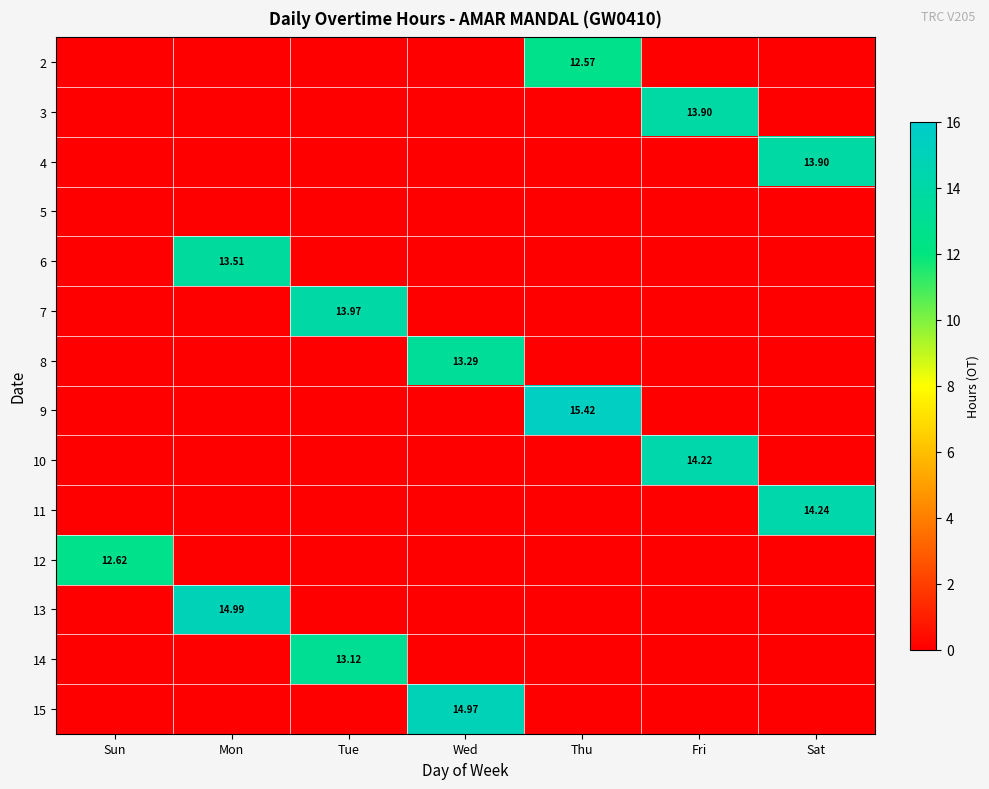

At Fri, list the series in order from smallest to largest.

2, 4, 5, 6, 7, 8, 9, 11, 12, 13, 14, 15, 3, 10